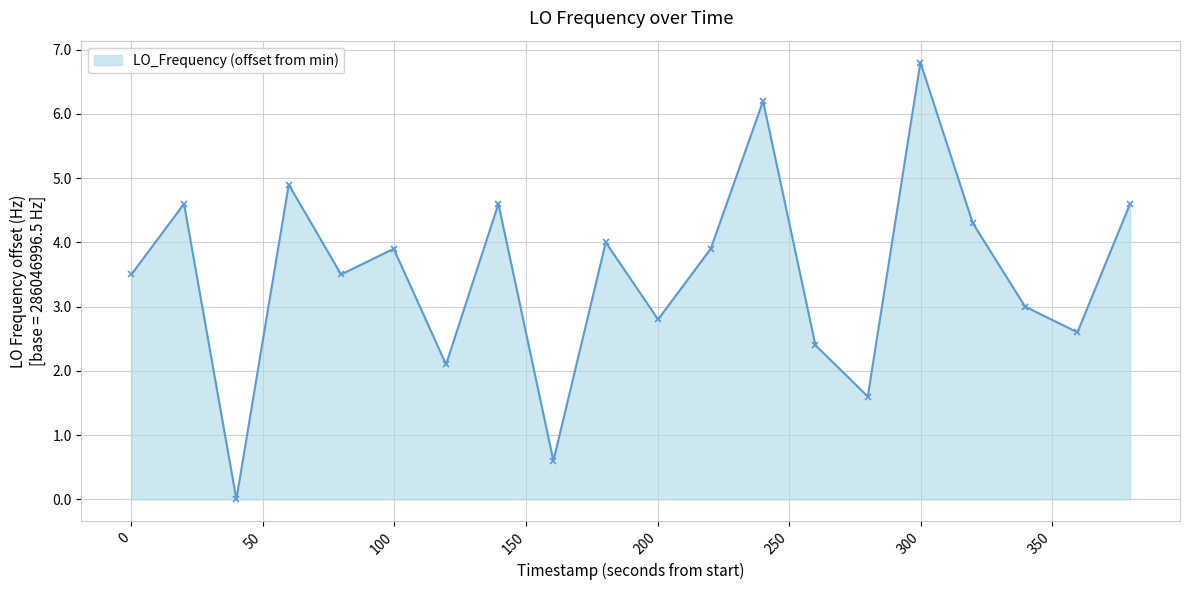

Does the chart display data point markers on the line(s)?

Yes